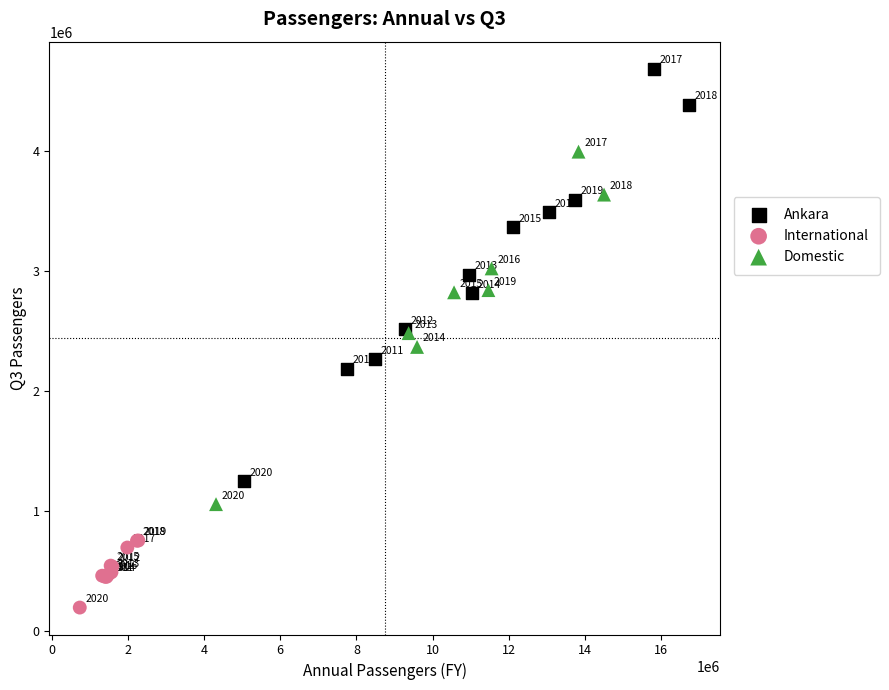

Which series contains the highest Y value?

Ankara